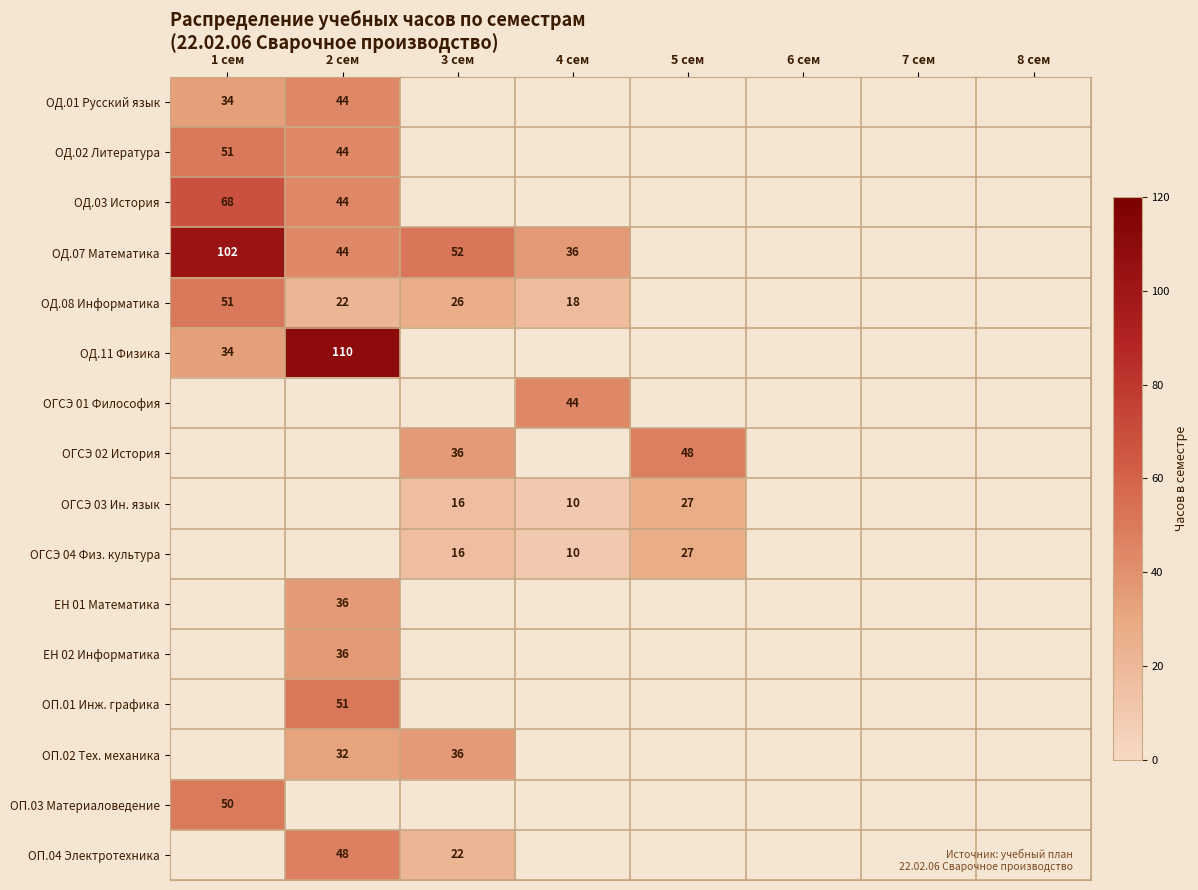

The value of ОД.07 Математика at 1 сем is 102. True or false?

True